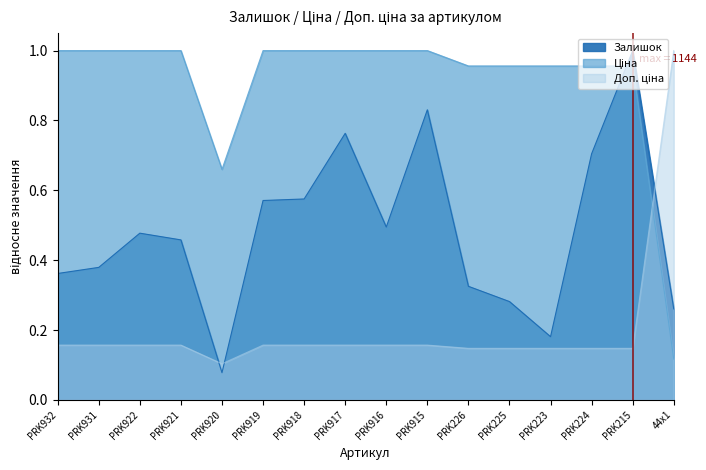

What is the difference between the maximum and minimum values in the Доп. ціна series?

0.9